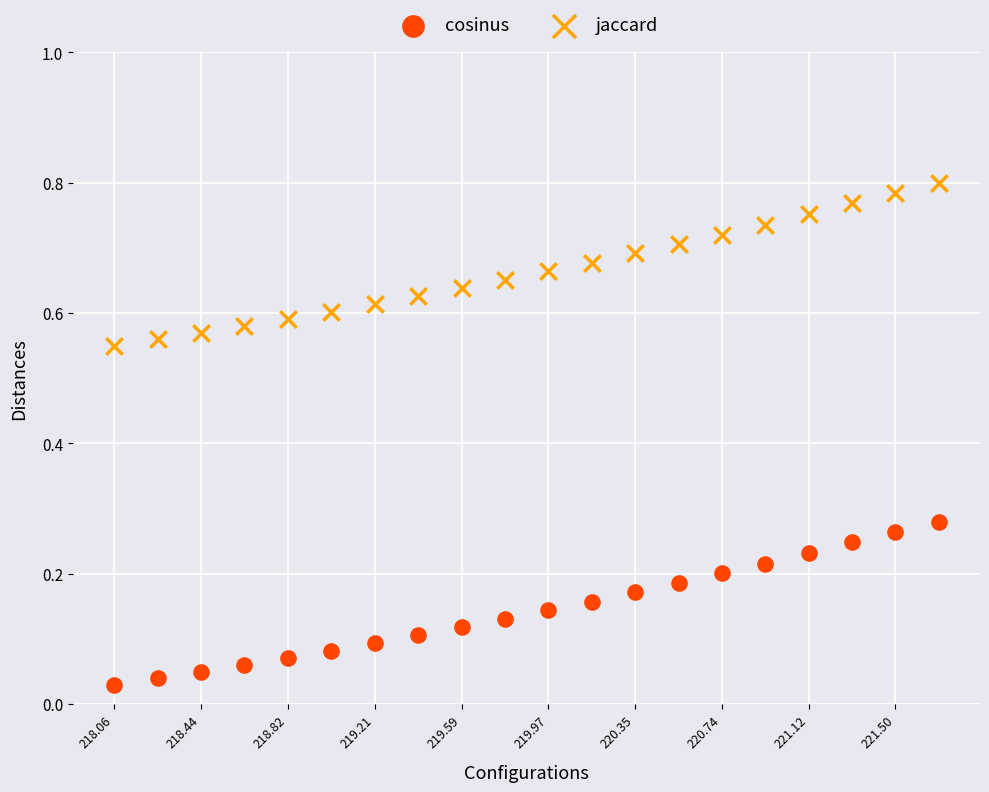

Which series reaches the maximum Y coordinate?

jaccard